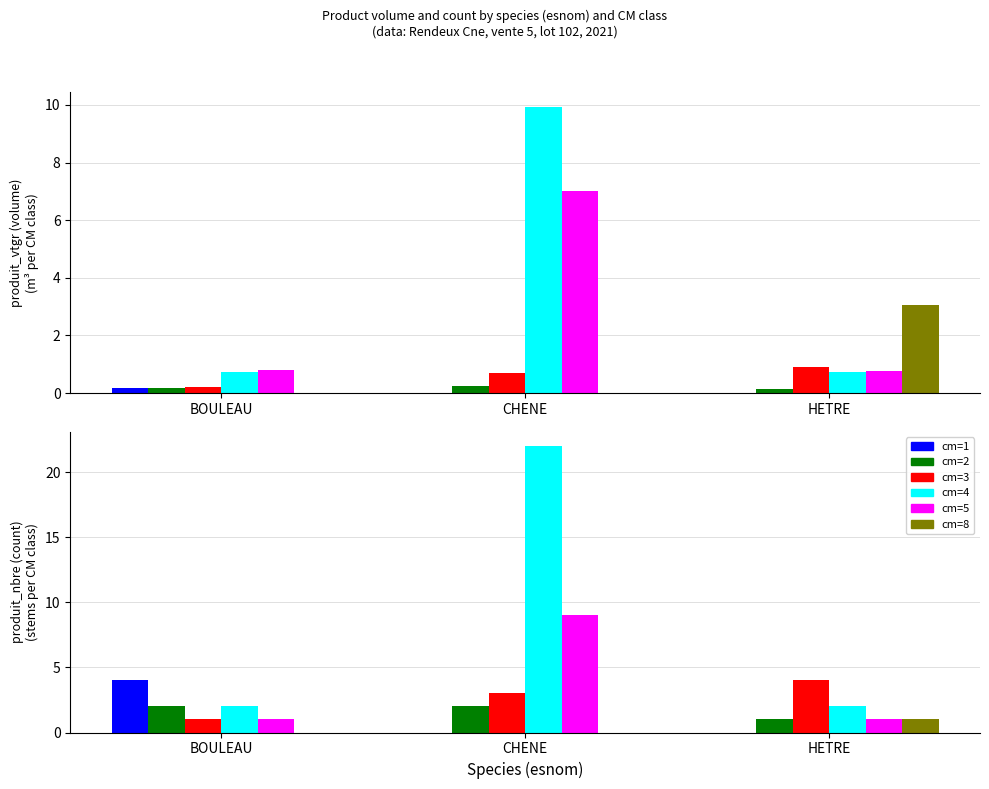

Reading left to right, transcribe all the data shown in this chart.

cm=1: BOULEAU=4	CHENE=0	HETRE=0
cm=2: BOULEAU=2	CHENE=2	HETRE=1
cm=3: BOULEAU=1	CHENE=3	HETRE=4
cm=4: BOULEAU=2	CHENE=22	HETRE=2
cm=5: BOULEAU=1	CHENE=9	HETRE=1
cm=8: BOULEAU=0	CHENE=0	HETRE=1